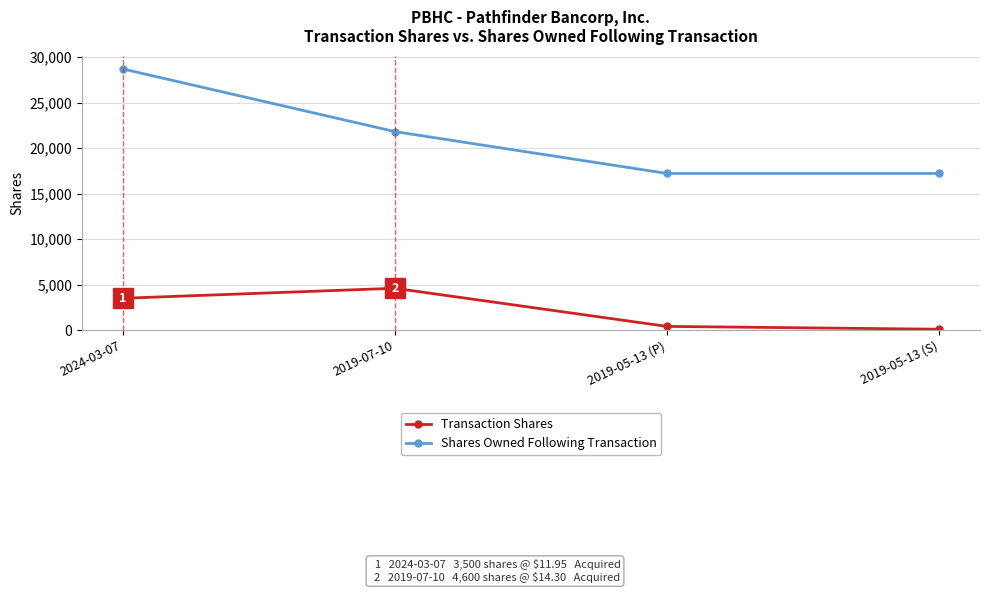

Is it true that Shares Owned Following Transaction equals 21815 at 2019-07-10?

True